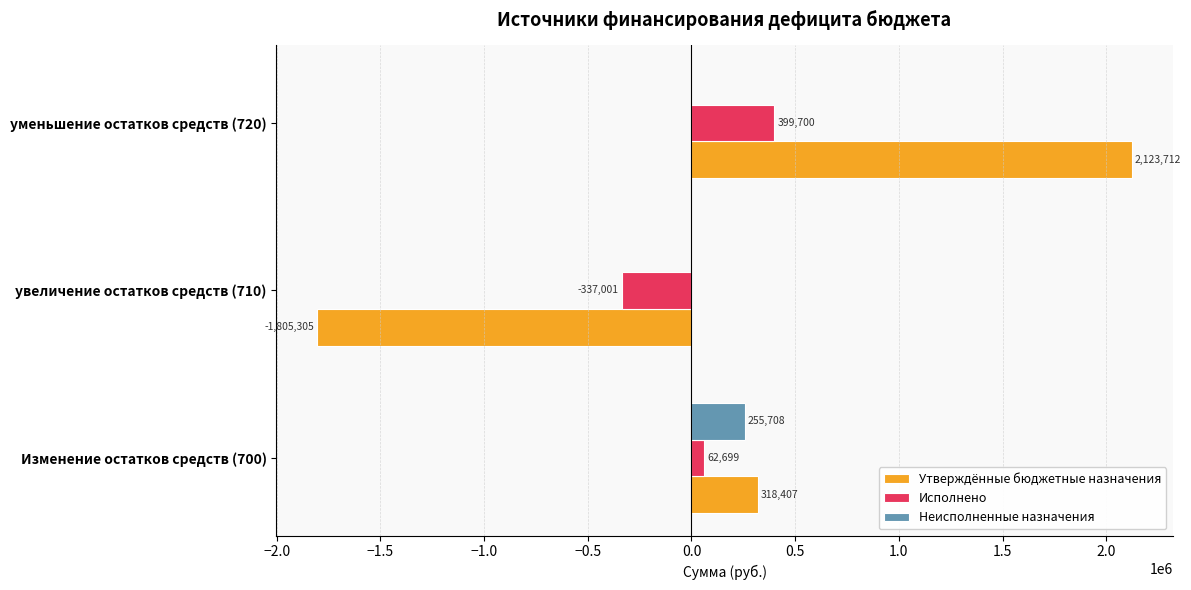

Between Изменение остатков средств (700) and уменьшение остатков средств (720), which series saw the biggest shift?

Утверждённые бюджетные назначения